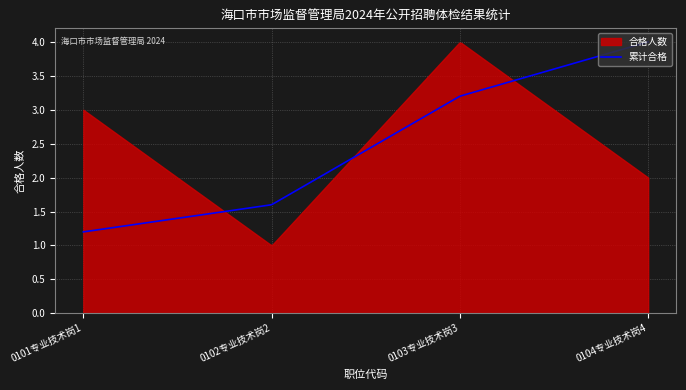

Does the chart have visible grid lines?

Yes